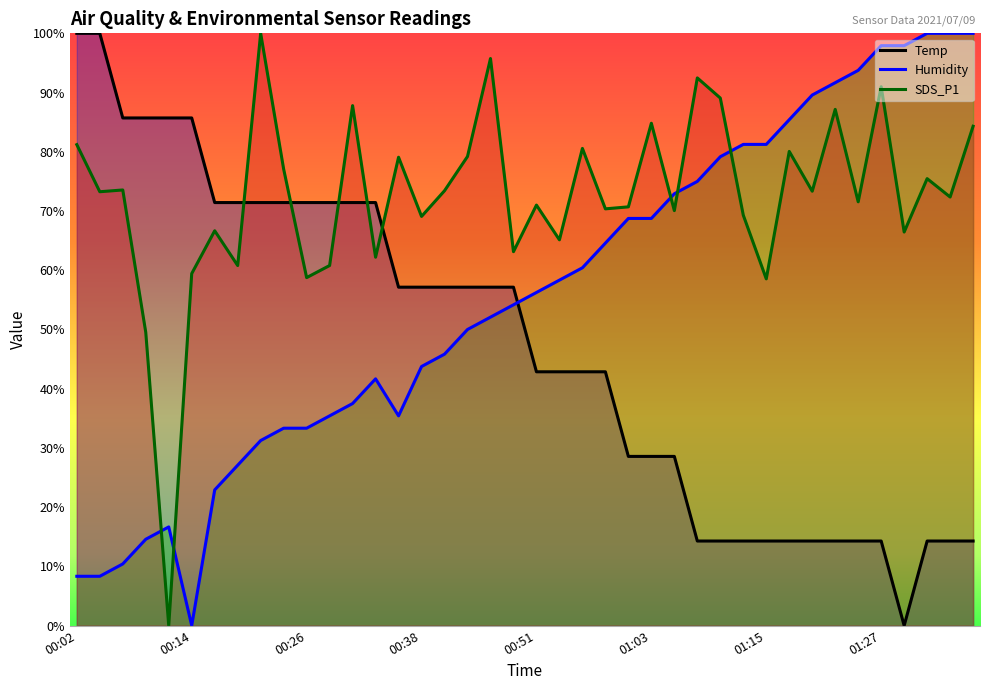

Does the chart have visible grid lines?

No